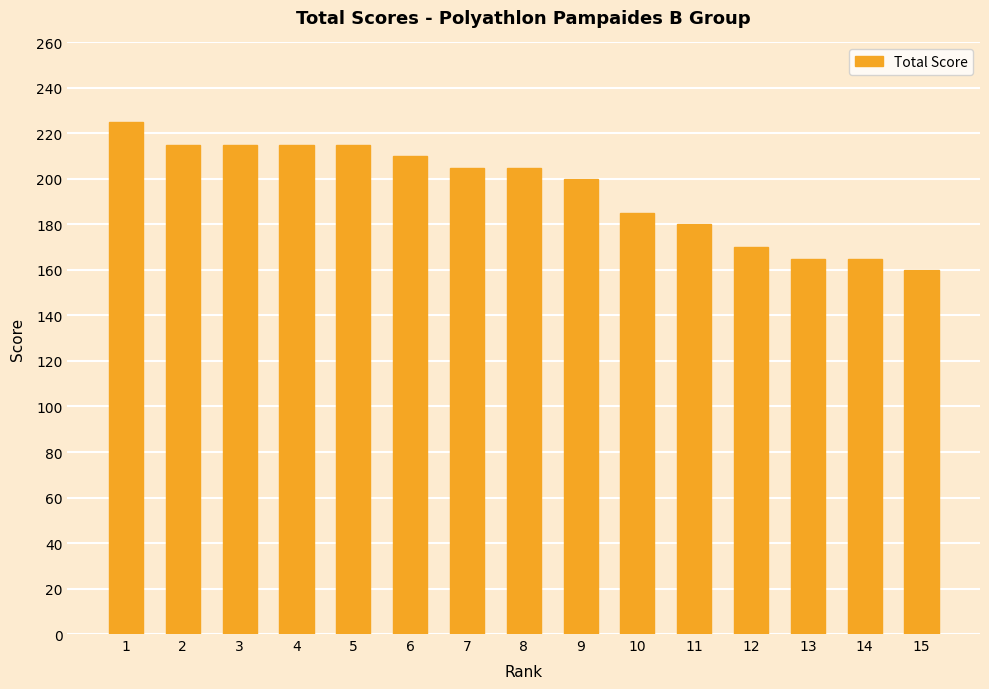

True or false: the data shows 185 at 10.

True